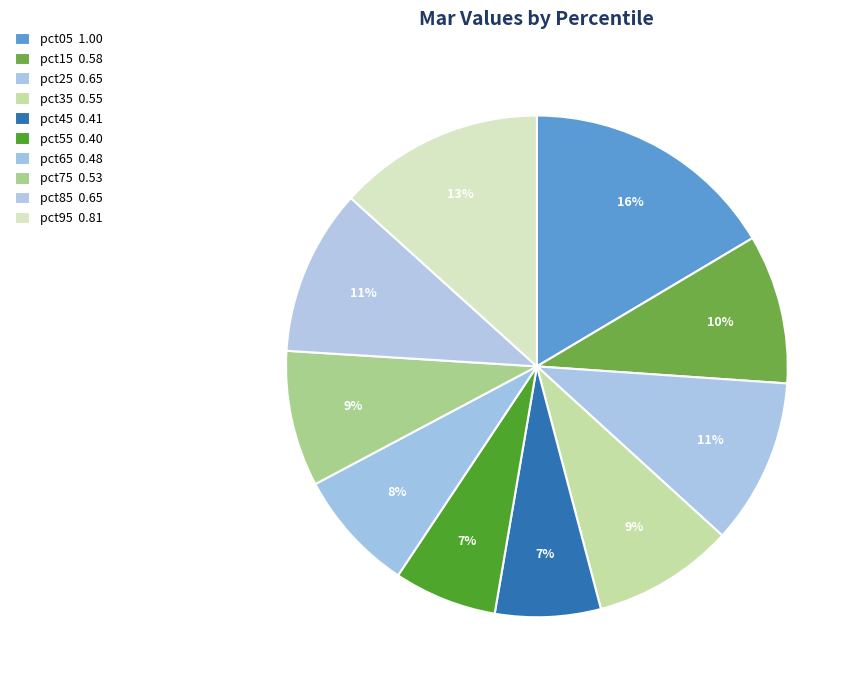

How many segments does this pie chart have?

10